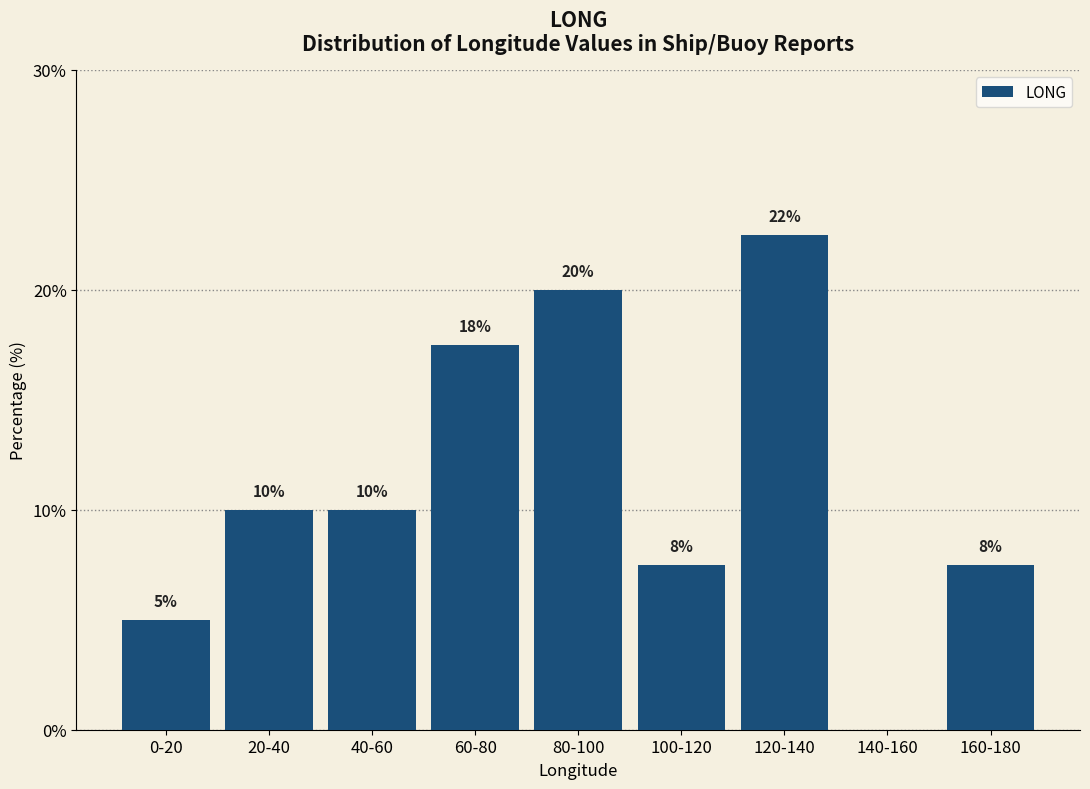

Which has a higher value, 100-120 or 0-20?

100-120